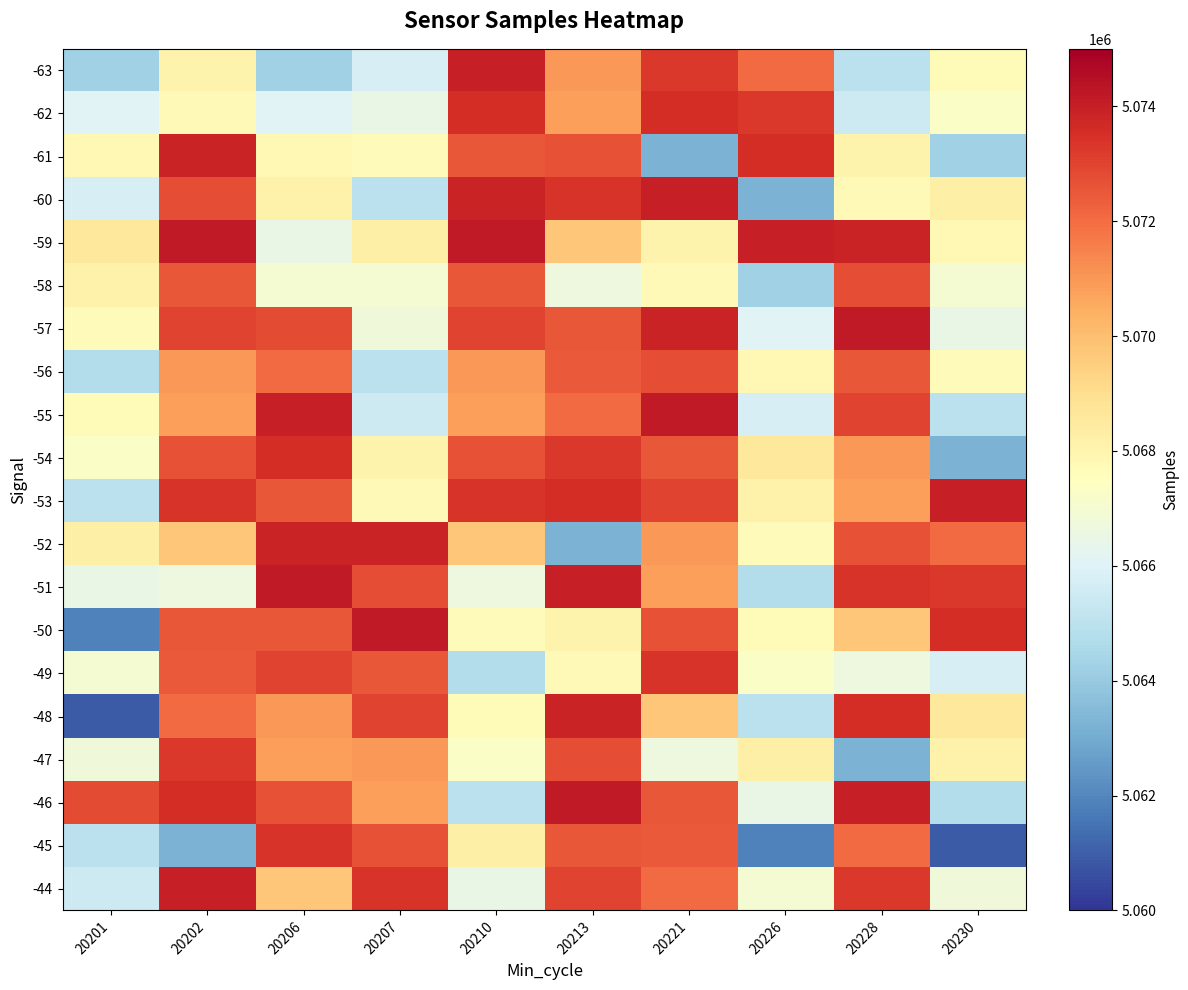

Reading left to right, what are all the values shown in this chart?

-63: 20201=5064255	20202=5068057	20206=5064255	20207=5065743	20210=5073980	20213=5070988	20221=5073271	20226=5072066	20228=5065010	20230=5067696
-62: 20201=5066070	20202=5067735	20206=5066070	20207=5066450	20210=5073575	20213=5070811	20221=5073575	20226=5073271	20228=5065464	20230=5067280
-61: 20201=5067842	20202=5073834	20206=5067842	20207=5067664	20210=5072493	20213=5072648	20221=5063240	20226=5073575	20228=5068057	20230=5064255
-60: 20201=5065743	20202=5072748	20206=5068188	20207=5065001	20210=5073834	20213=5073391	20221=5073980	20226=5063240	20228=5067735	20230=5068235
-59: 20201=5068591	20202=5074149	20206=5066450	20207=5068235	20210=5074149	20213=5069749	20221=5068057	20226=5073980	20228=5073834	20230=5067842
-58: 20201=5068188	20202=5072489	20206=5067031	20207=5067031	20210=5072489	20213=5066659	20221=5067735	20226=5064255	20228=5072748	20230=5067031
-57: 20201=5067664	20202=5072992	20206=5072802	20207=5066772	20210=5072992	20213=5072493	20221=5073834	20226=5066070	20228=5074149	20230=5066450
-56: 20201=5064755	20202=5070988	20206=5072066	20207=5065010	20210=5070988	20213=5072479	20221=5072748	20226=5067842	20228=5072489	20230=5067664
-55: 20201=5067696	20202=5070811	20206=5073980	20207=5065464	20210=5070811	20213=5072066	20221=5074149	20226=5065743	20228=5072992	20230=5065001
-54: 20201=5067280	20202=5072648	20206=5073575	20207=5068057	20210=5072648	20213=5073271	20221=5072489	20226=5068591	20228=5070988	20230=5063240
-53: 20201=5065001	20202=5073391	20206=5072493	20207=5067735	20210=5073391	20213=5073575	20221=5072992	20226=5068188	20228=5070811	20230=5073980
-52: 20201=5068235	20202=5069749	20206=5073834	20207=5073834	20210=5069749	20213=5063240	20221=5070988	20226=5067664	20228=5072648	20230=5072066
-51: 20201=5066450	20202=5066659	20206=5074149	20207=5072748	20210=5066659	20213=5073980	20221=5070811	20226=5064755	20228=5073391	20230=5073271
-50: 20201=5061849	20202=5072493	20206=5072489	20207=5074149	20210=5067664	20213=5068057	20221=5072648	20226=5067696	20228=5069749	20230=5073575
-49: 20201=5067031	20202=5072479	20206=5072992	20207=5072489	20210=5064755	20213=5067735	20221=5073391	20226=5067280	20228=5066659	20230=5065743
-48: 20201=5060883	20202=5072066	20206=5070988	20207=5072992	20210=5067696	20213=5073834	20221=5069749	20226=5065001	20228=5073575	20230=5068591
-47: 20201=5066772	20202=5073271	20206=5070811	20207=5070988	20210=5067280	20213=5072748	20221=5066659	20226=5068235	20228=5063240	20230=5068188
-46: 20201=5072802	20202=5073575	20206=5072648	20207=5070811	20210=5065001	20213=5074149	20221=5072493	20226=5066450	20228=5073980	20230=5064755
-45: 20201=5065010	20202=5063240	20206=5073391	20207=5072648	20210=5068235	20213=5072489	20221=5072479	20226=5061849	20228=5072066	20230=5060883
-44: 20201=5065464	20202=5073980	20206=5069749	20207=5073391	20210=5066450	20213=5072992	20221=5072066	20226=5067031	20228=5073271	20230=5066772